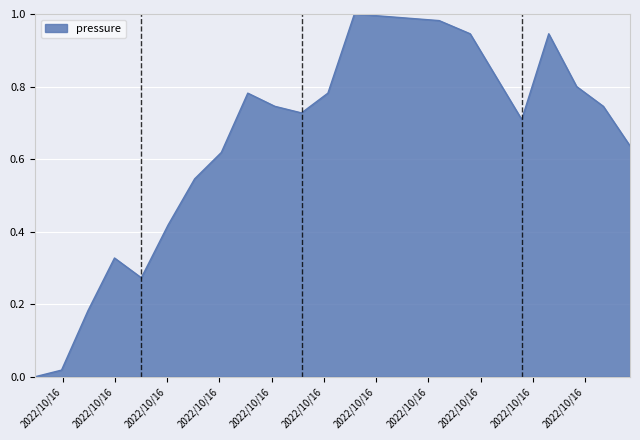

Does the chart display data point markers on the line(s)?

No